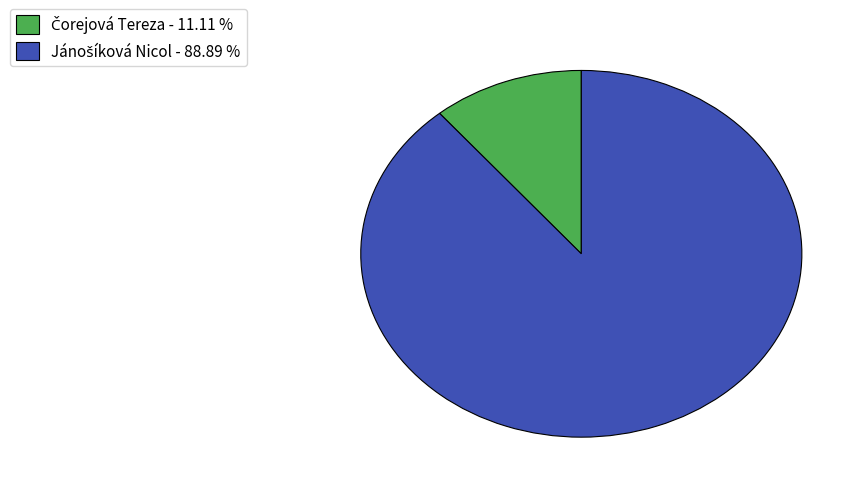

How many segments does this pie chart have?

2